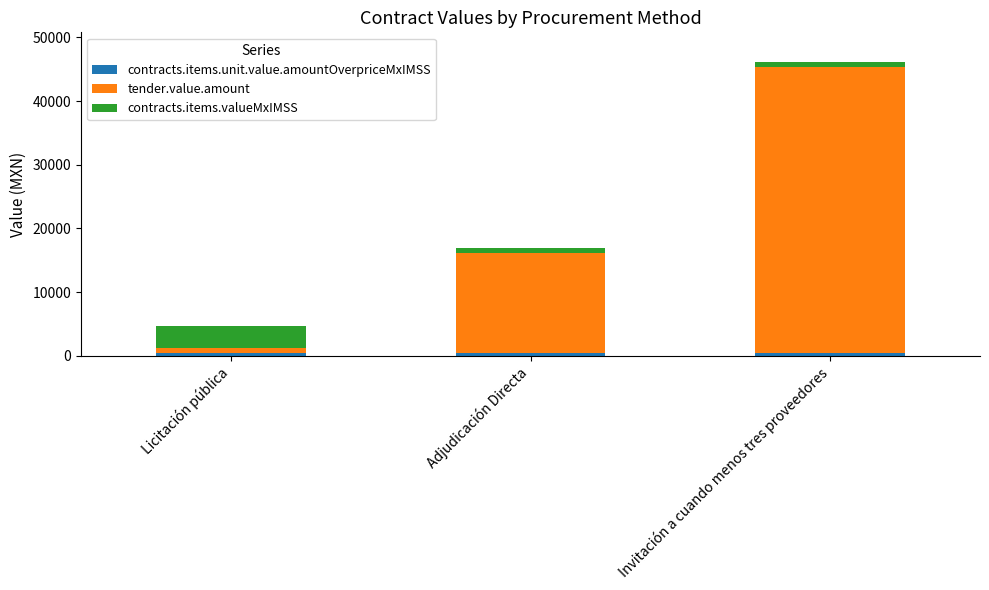

How many series are shown in this chart?

3